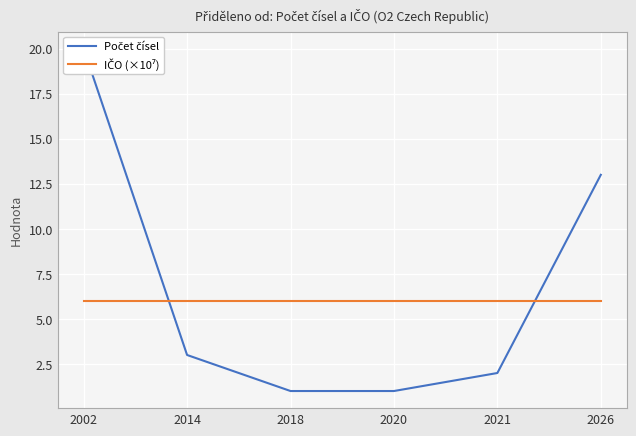

At which label does IČO (×10⁷) reach its minimum?

2002